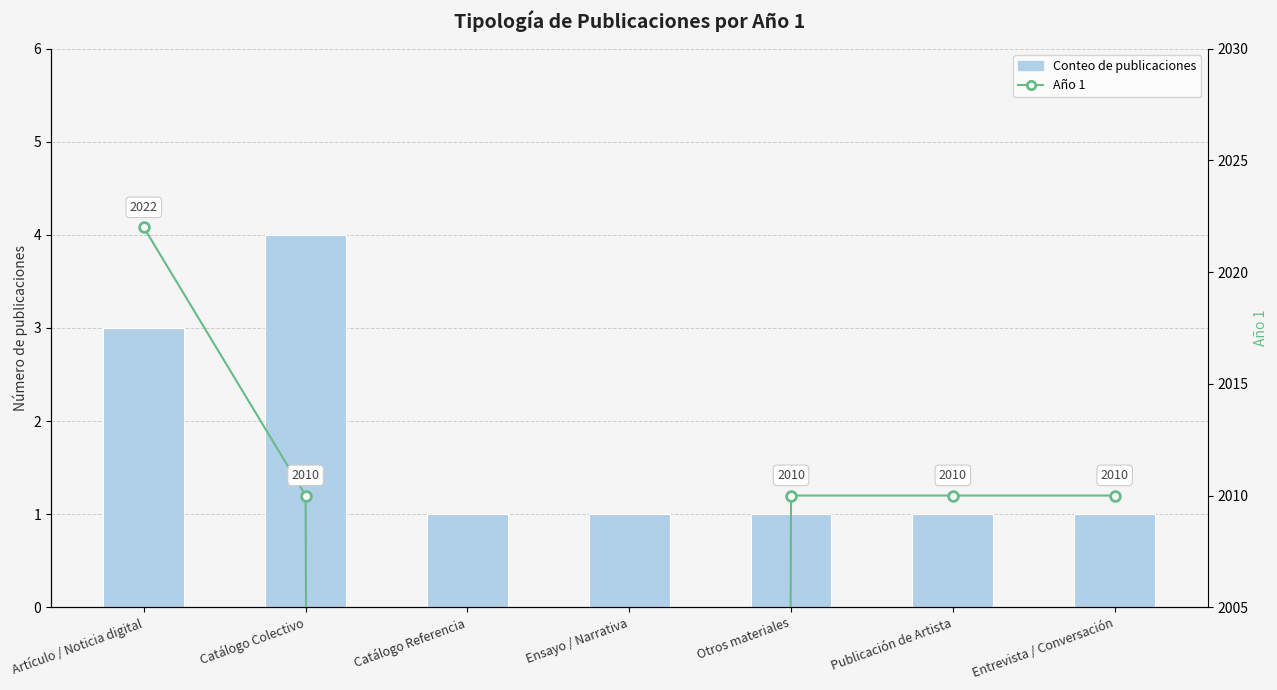

Reading right to left, what are all the values shown in this chart?

Conteo de publicaciones: Entrevista / Conversación=1	Publicación de Artista=1	Otros materiales=1	Ensayo / Narrativa=1	Catálogo Referencia=1	Catálogo Colectivo=4	Artículo / Noticia digital=3
Año 1: Entrevista / Conversación=2010	Publicación de Artista=2010	Otros materiales=2010	Ensayo / Narrativa=0	Catálogo Referencia=0	Catálogo Colectivo=2010	Artículo / Noticia digital=2022